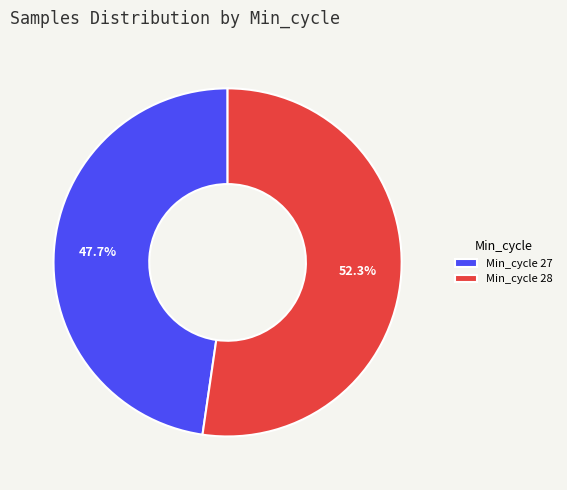

What is the ratio of the value at Min_cycle 28 to the value at Min_cycle 27?

1.1